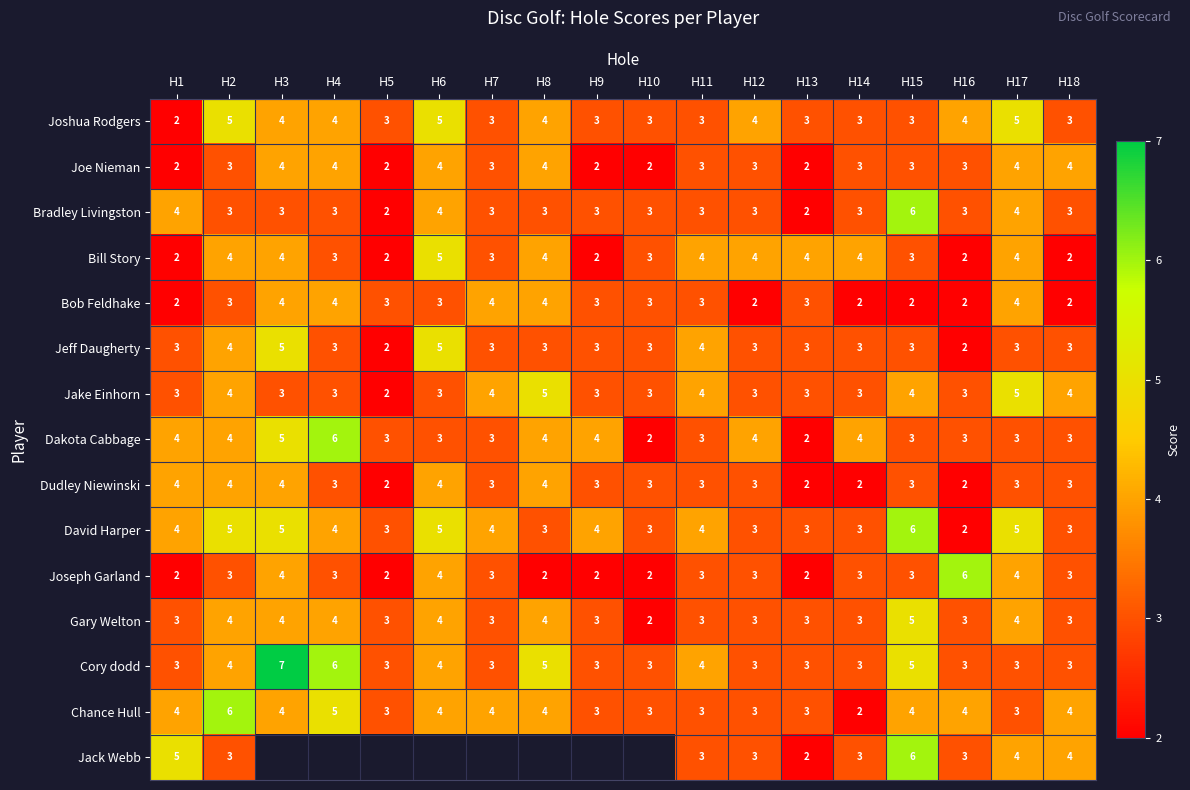

How many data points does each series have?

18